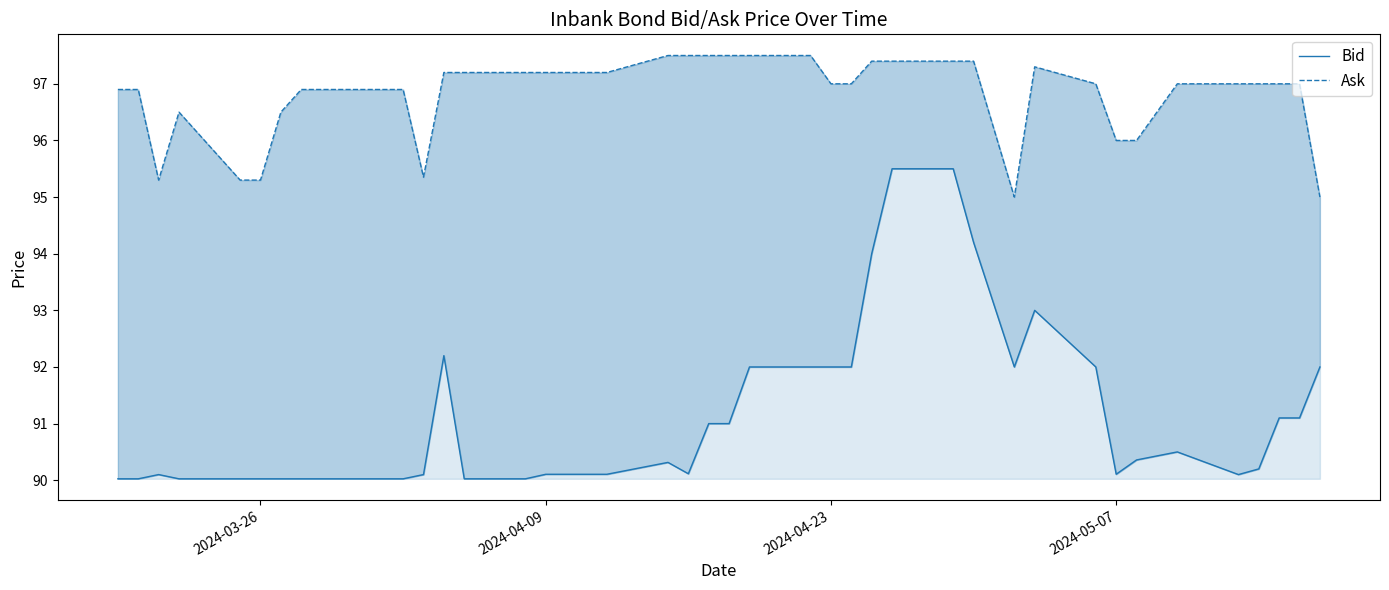

How many lines are shown in the chart?

2